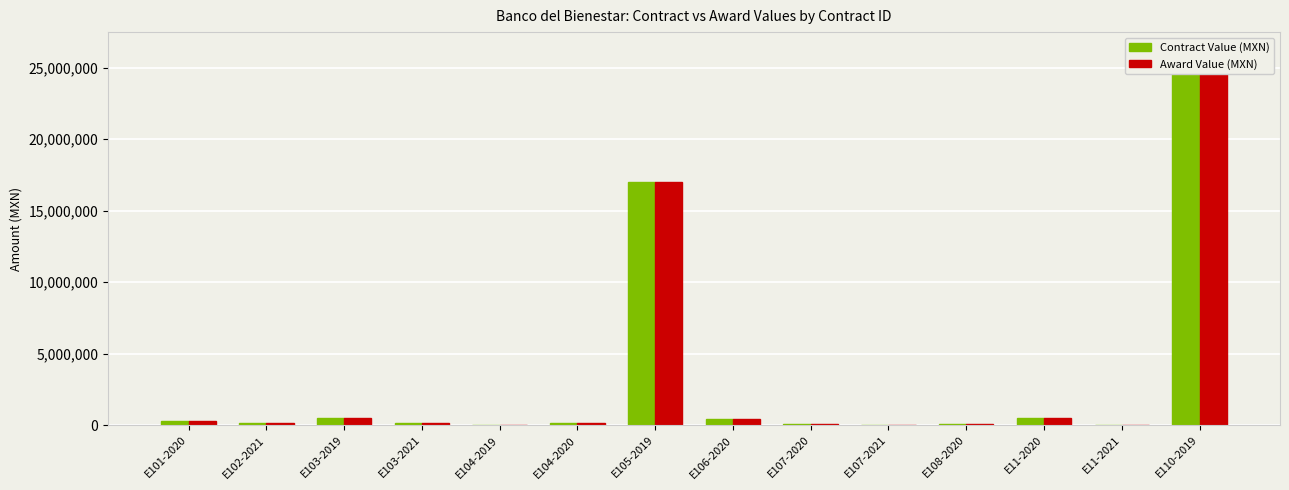

True or false: Award Value (MXN) has a value of 272137.9 at E102-2021.

False